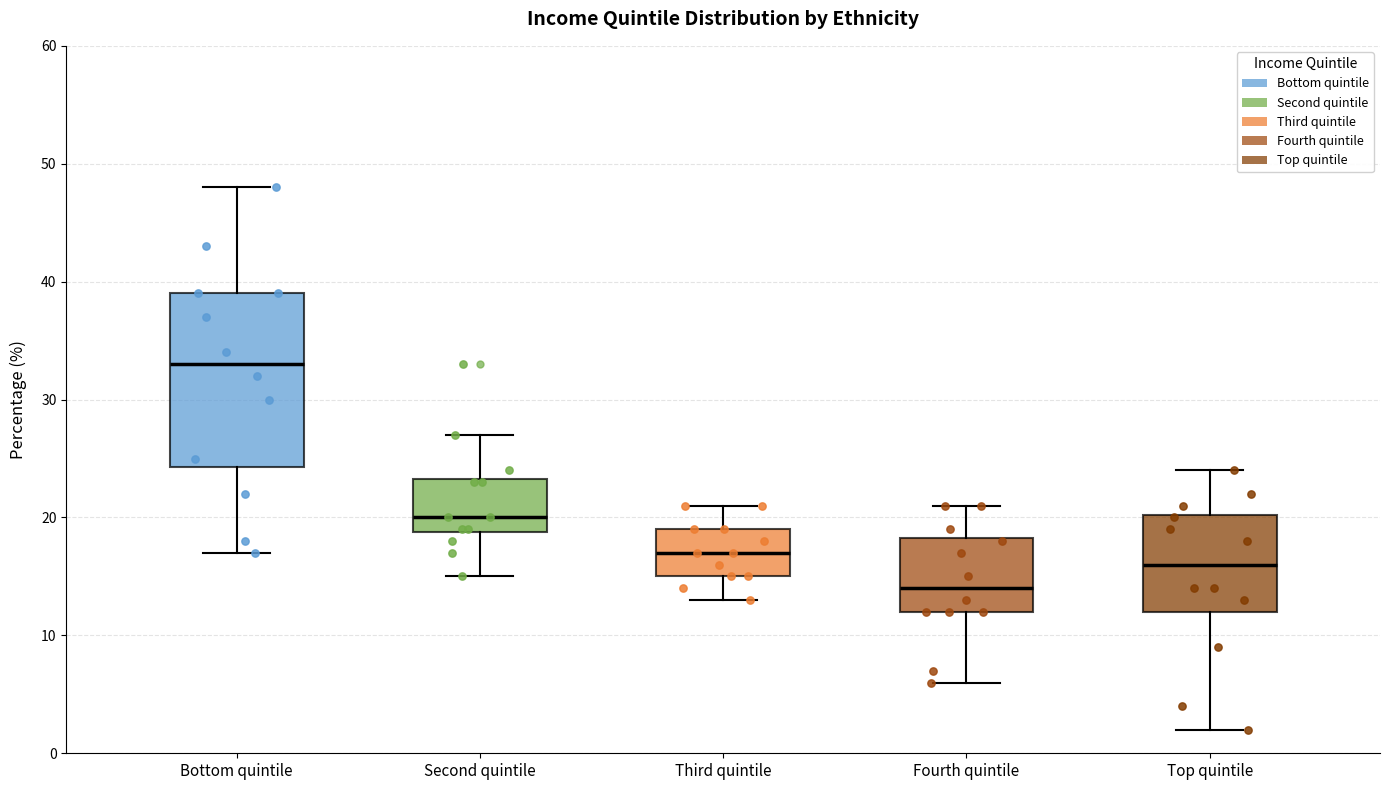

Which box has the highest median line?

Bottom quintile